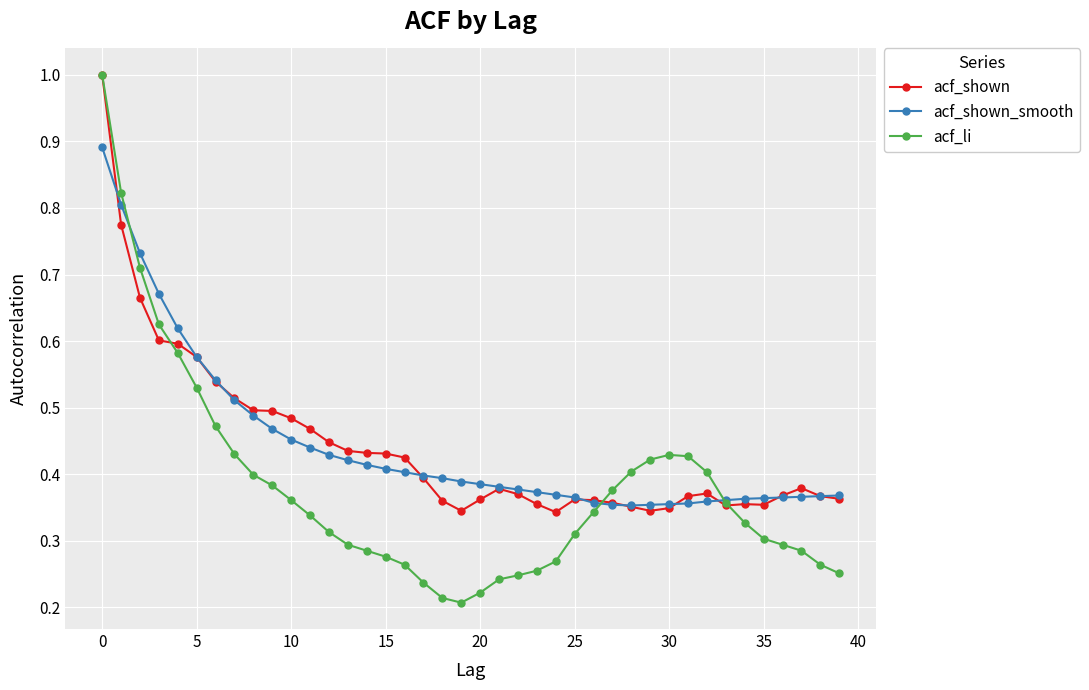

Which series has the widest spread of values?

acf_li